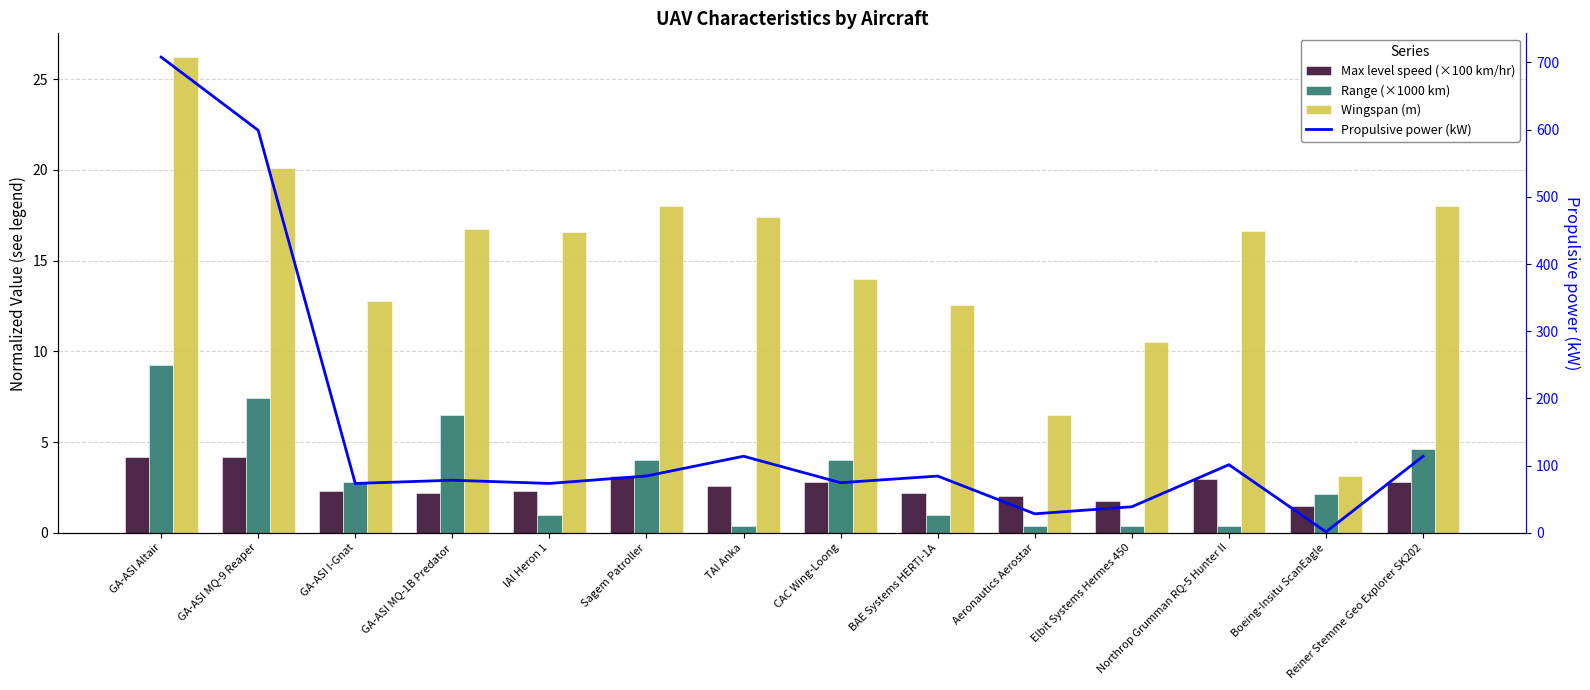

Reading left to right, extract all data points from this chart.

Max level speed (×100 km/hr): GA-ASI Altair=4.2	GA-ASI MQ-9 Reaper=4.2	GA-ASI I-Gnat=2.3	GA-ASI MQ-1B Predator=2.2	IAI Heron 1=2.3	Sagem Patroller=3.1	TAI Anka=2.6	CAC Wing-Loong=2.8	BAE Systems HERTI-1A=2.2	Aeronautics Aerostar=2.0	Elbit Systems Hermes 450=1.8	Northrop Grumman RQ-5 Hunter II=3.0	Boeing-Insitu ScanEagle=1.5	Reiner Stemme Geo Explorer SK202=2.8
Range (×1000 km): GA-ASI Altair=9.3	GA-ASI MQ-9 Reaper=7.4	GA-ASI I-Gnat=2.8	GA-ASI MQ-1B Predator=6.5	IAI Heron 1=1.0	Sagem Patroller=4.0	TAI Anka=0.4	CAC Wing-Loong=4.0	BAE Systems HERTI-1A=1.0	Aeronautics Aerostar=0.4	Elbit Systems Hermes 450=0.4	Northrop Grumman RQ-5 Hunter II=0.4	Boeing-Insitu ScanEagle=2.1	Reiner Stemme Geo Explorer SK202=4.6
Wingspan (m): GA-ASI Altair=26.2	GA-ASI MQ-9 Reaper=20.1	GA-ASI I-Gnat=12.8	GA-ASI MQ-1B Predator=16.8	IAI Heron 1=16.6	Sagem Patroller=18.0	TAI Anka=17.4	CAC Wing-Loong=14.0	BAE Systems HERTI-1A=12.6	Aeronautics Aerostar=6.5	Elbit Systems Hermes 450=10.5	Northrop Grumman RQ-5 Hunter II=16.6	Boeing-Insitu ScanEagle=3.1	Reiner Stemme Geo Explorer SK202=18.0
Propulsive power (kW): GA-ASI Altair=708.0	GA-ASI MQ-9 Reaper=599.0	GA-ASI I-Gnat=73.5	GA-ASI MQ-1B Predator=78.3	IAI Heron 1=73.5	Sagem Patroller=84.6	TAI Anka=114.0	CAC Wing-Loong=74.6	BAE Systems HERTI-1A=84.5	Aeronautics Aerostar=28.3	Elbit Systems Hermes 450=38.8	Northrop Grumman RQ-5 Hunter II=101.4	Boeing-Insitu ScanEagle=1.4	Reiner Stemme Geo Explorer SK202=114.0